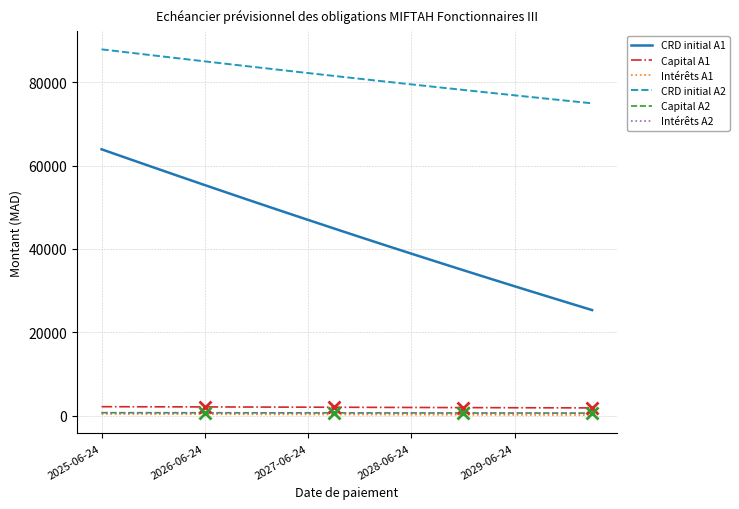

True or false: Capital A1 and CRD initial A2 intersect in this chart.

False